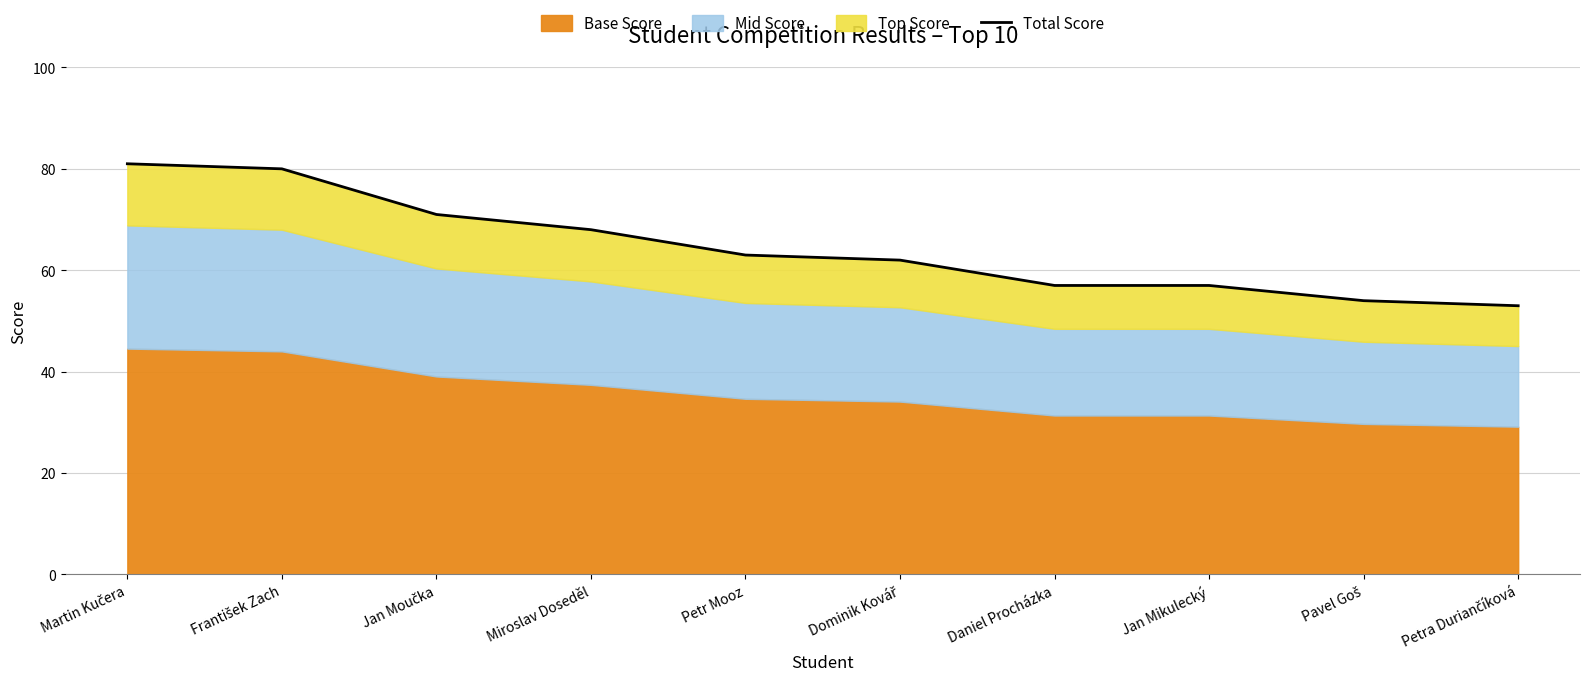

What is the label of the 10th point from the left?

Petra Duriančíková